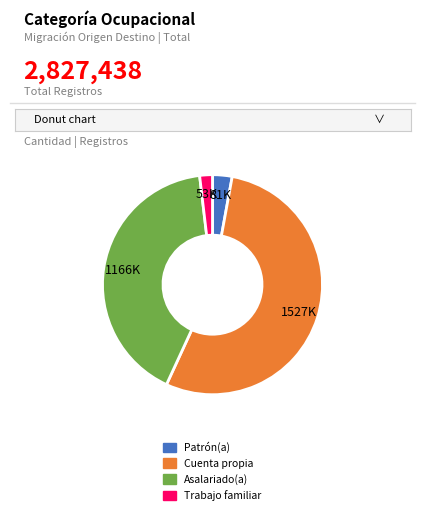

Rank the categories by value from highest to lowest.

Cuenta propia, Asalariado(a), Patrón(a), Trabajo familiar